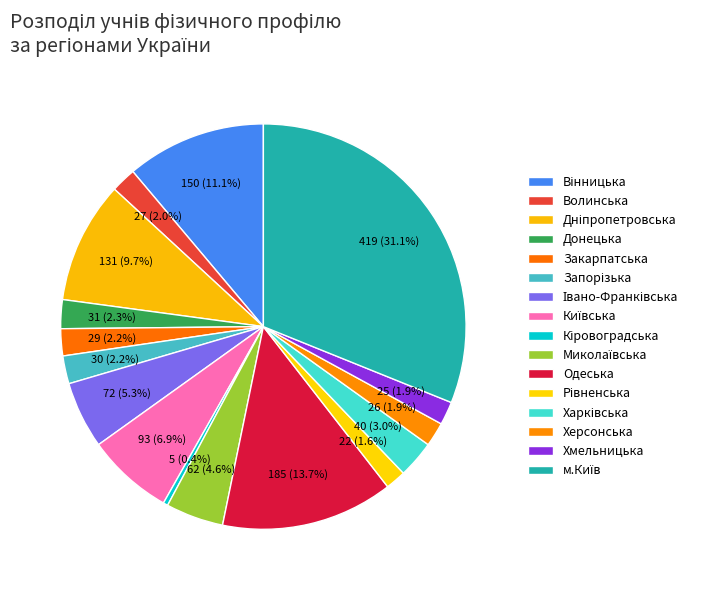

Does Донецька represent more than half of the total?

No